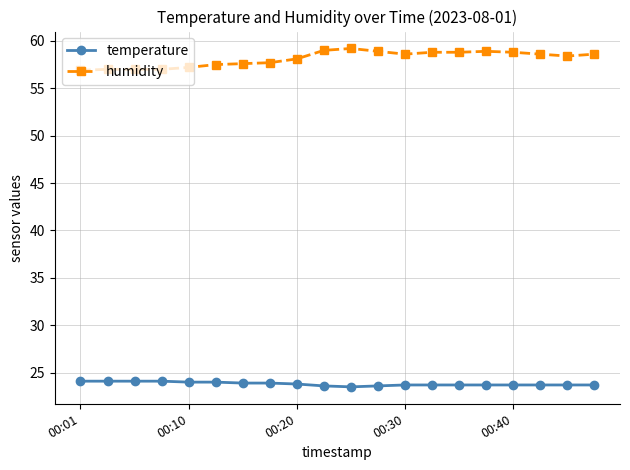

What is the minimum value for temperature?

23.5